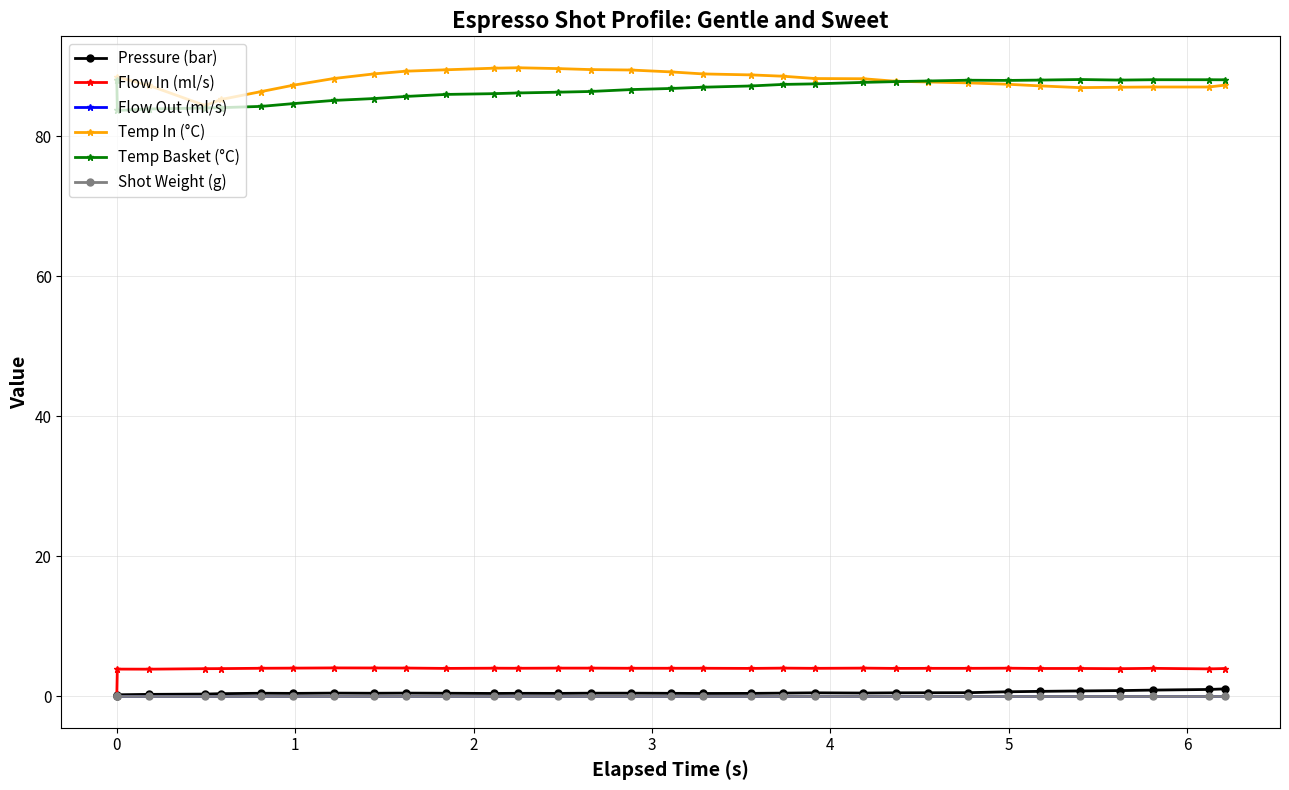

How many lines are shown in the chart?

6